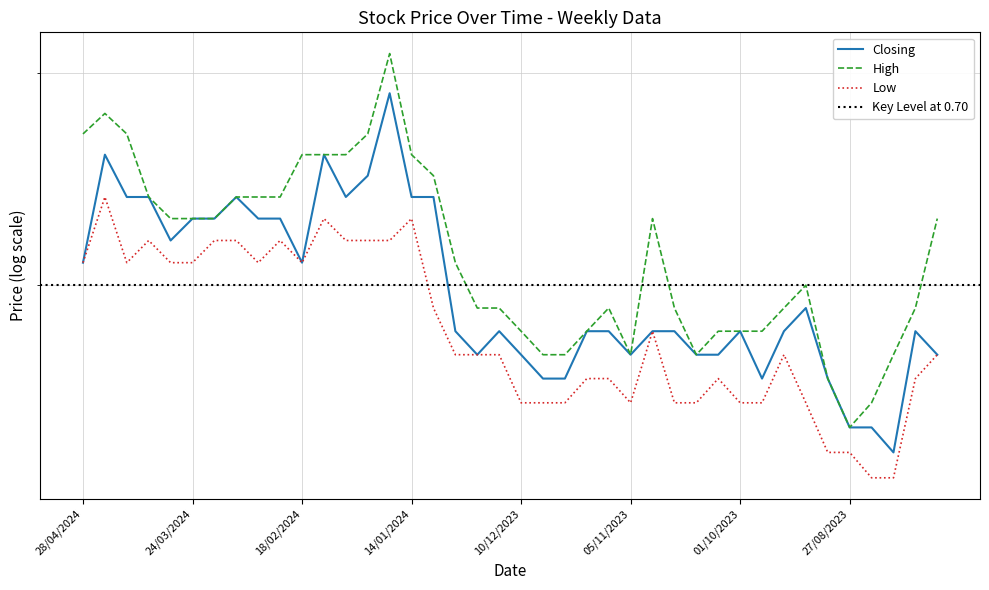

What is the difference between the second highest and second lowest values in the Closing series?

0.1